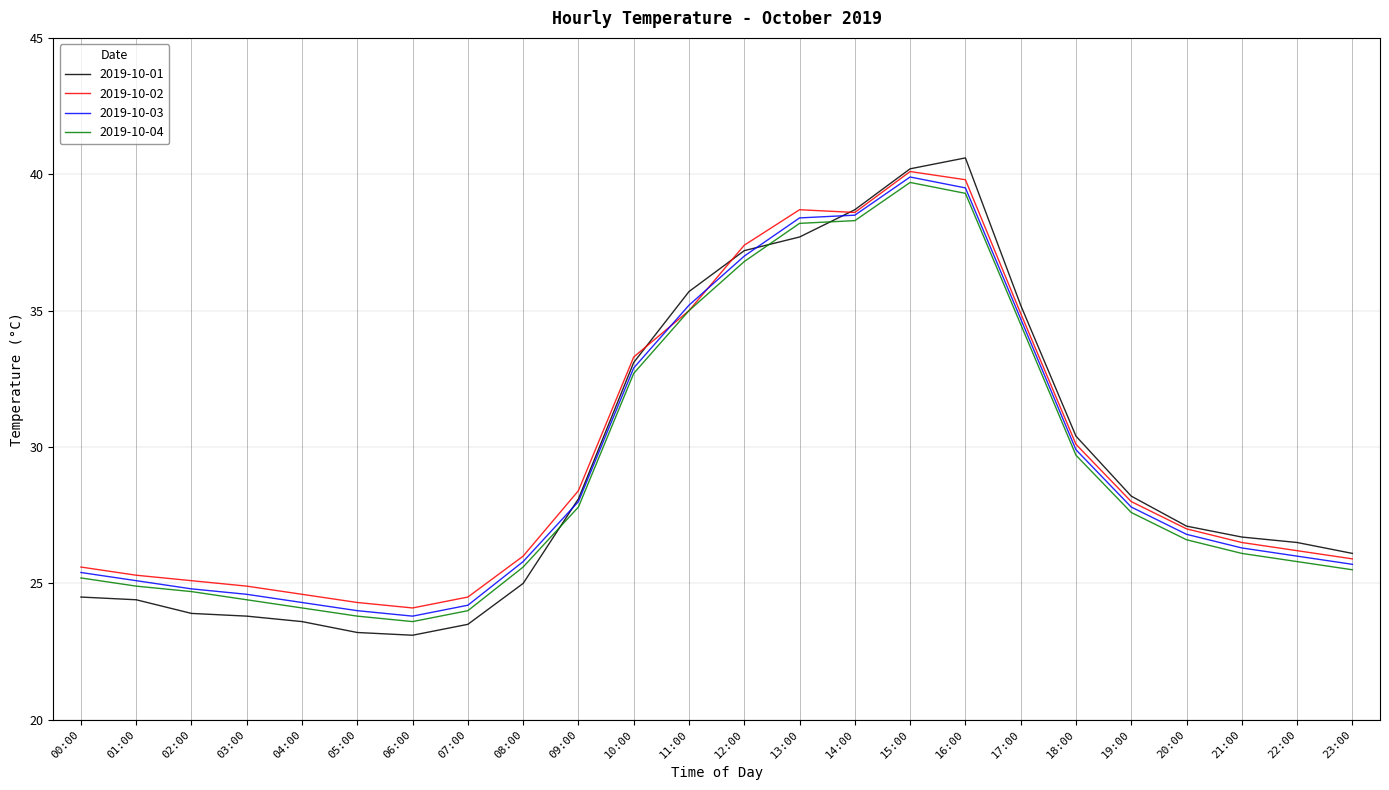

True or false: 2019-10-02 has a value of 25.3 at 01:00.

True